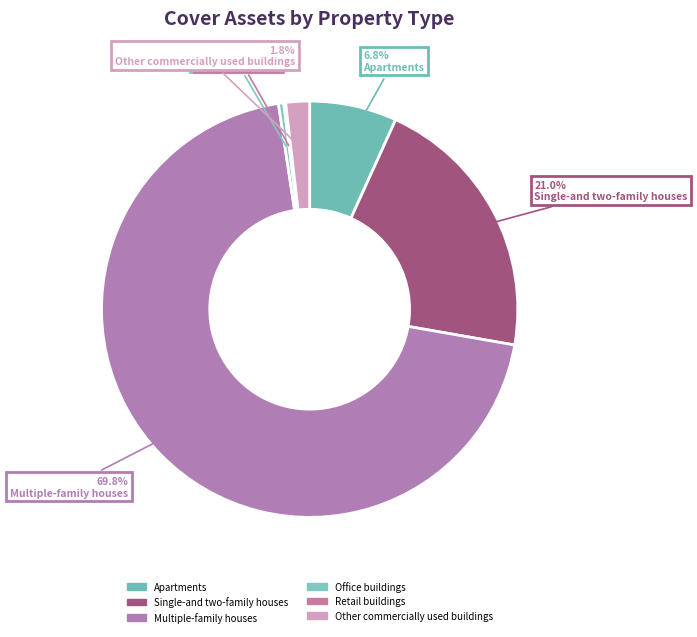

What percentage is NOT represented by Retail buildings?

99.9%